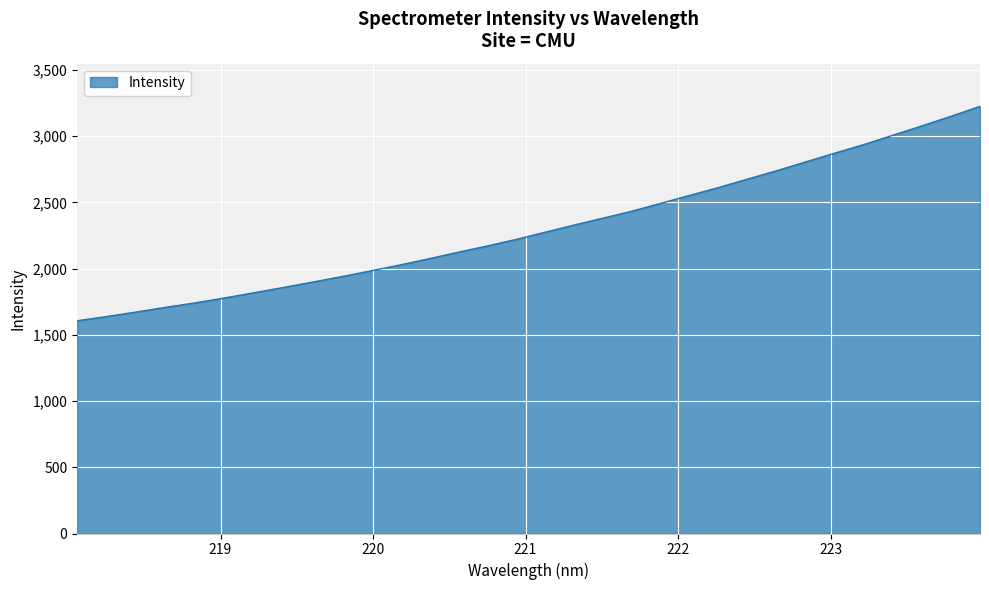

Reading left to right, list all the values displayed in this chart.

1606.2	1637.6	1671.2	1706.2	1739.5	1776.1	1814.9	1854.5	1894.8	1936.2	1979.3	2023.8	2070.9	2120.0	2167.3	2217.0	2271.5	2325.9	2378.3	2431.2	2490.9	2551.2	2610.9	2674.8	2737.9	2804.6	2871.2	2935.7	3006.3	3077.0	3149.8	3224.5